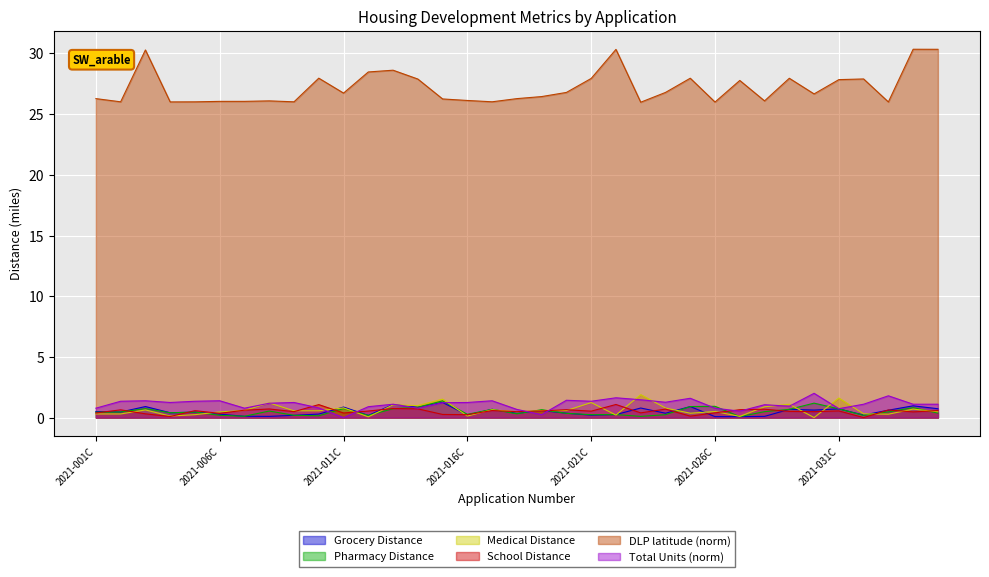

Does the chart display data point markers on the line(s)?

No